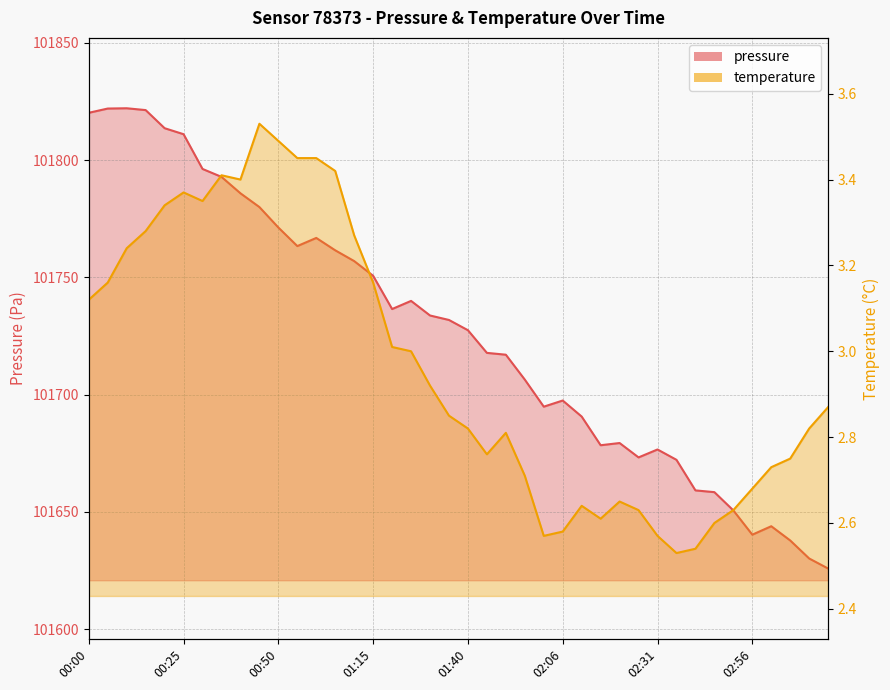

How many distinct data groups are displayed?

2